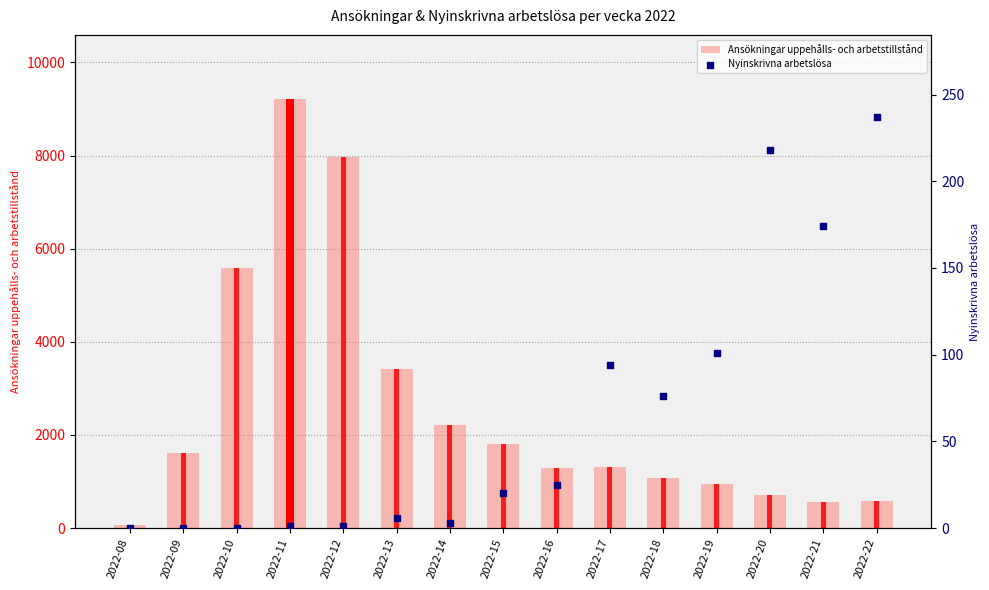

Which series contains the highest Y value?

Ansökningar uppehålls- och arbetstillstånd